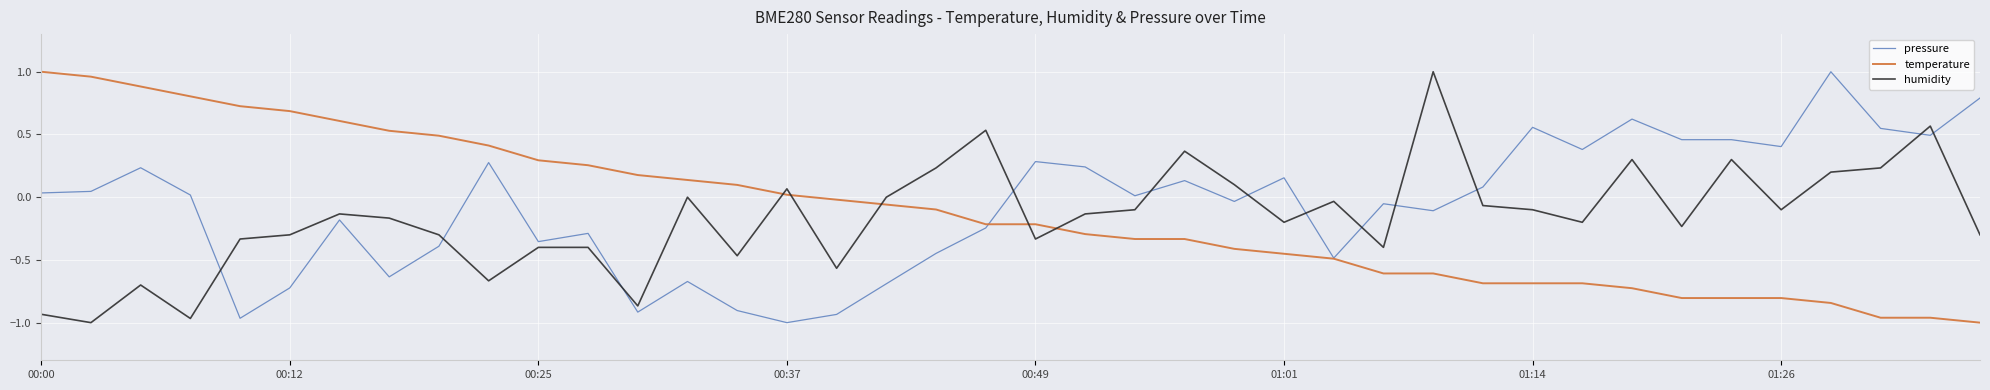

Which series ends up on top after the final intersection of temperature and humidity?

humidity